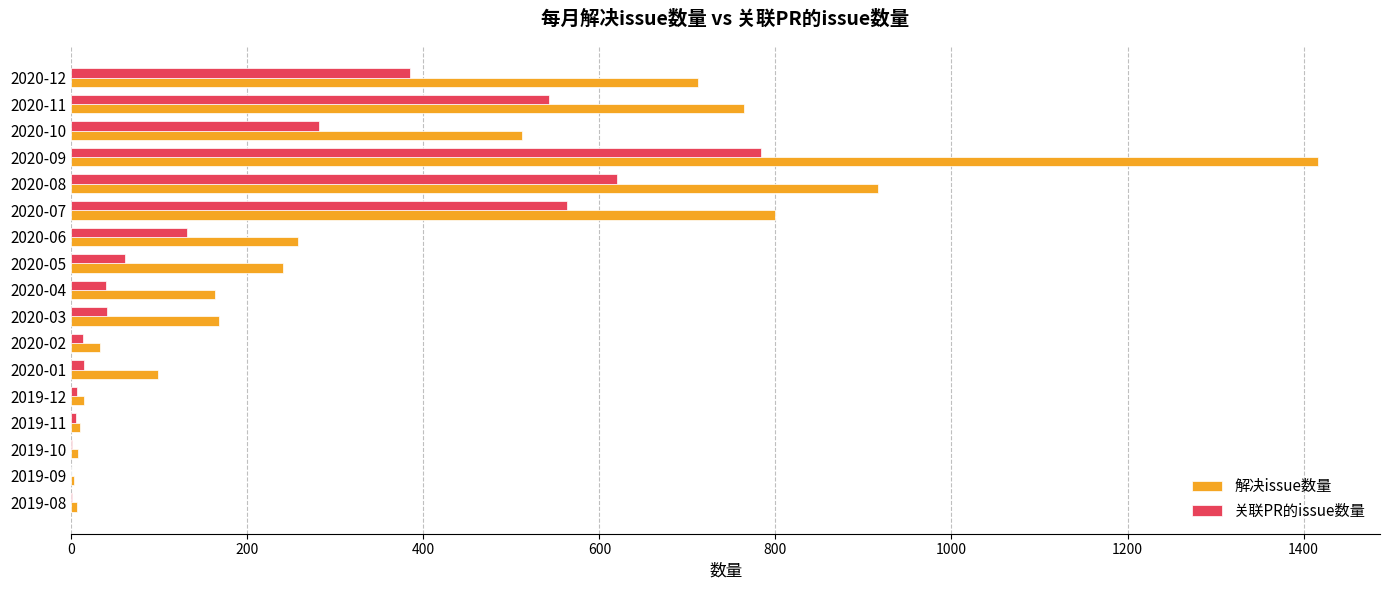

At which category is the sum across all series the highest?

2020-09